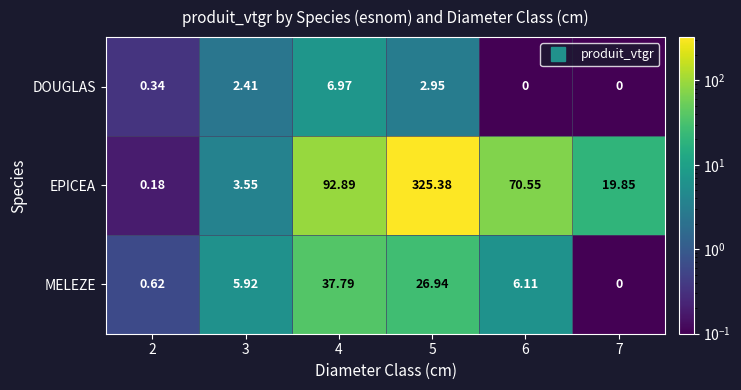

Is the value of EPICEA at 2 greater than the value of MELEZE at 4?

No